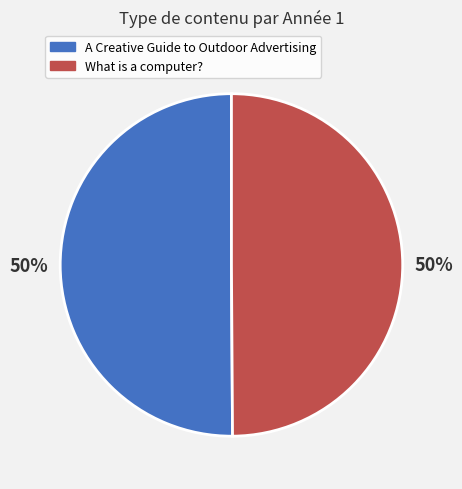

Combined, do A Creative Guide to Outdoor Advertising and What is a computer? account for over 50%?

Yes